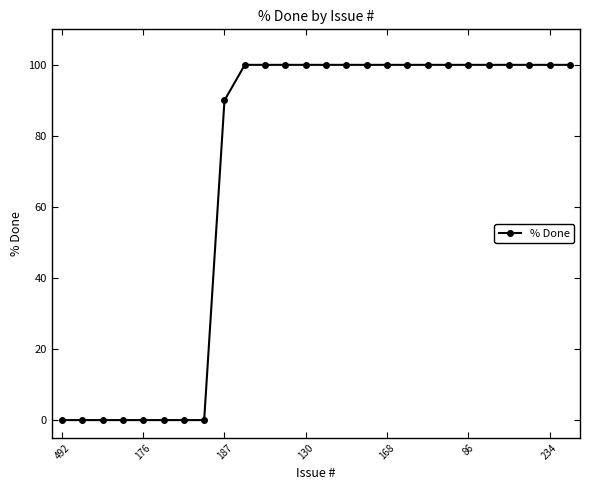

What is the maximum value shown in the chart?

100